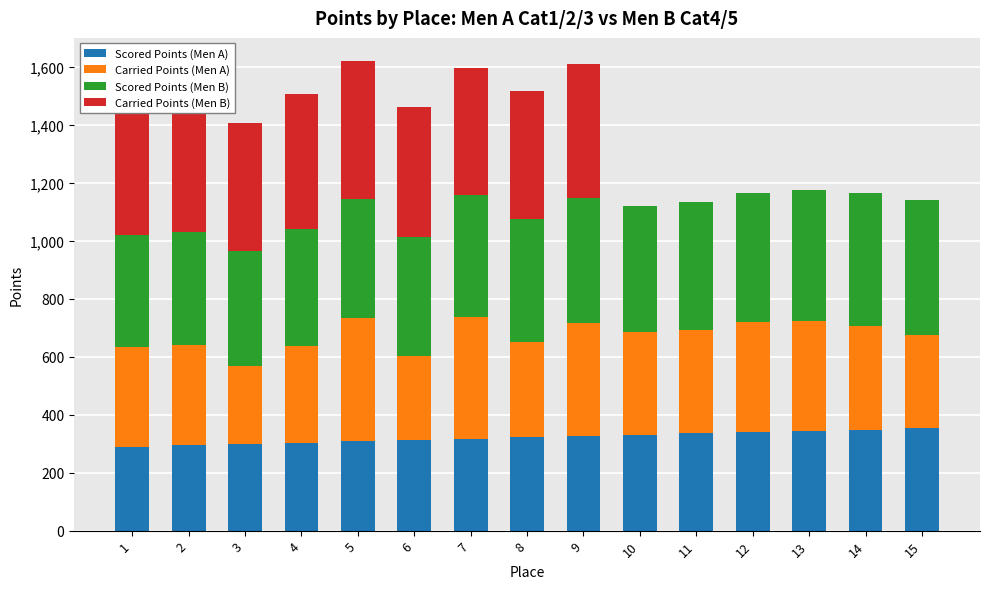

What is the total value across all series at 13?

1176.1